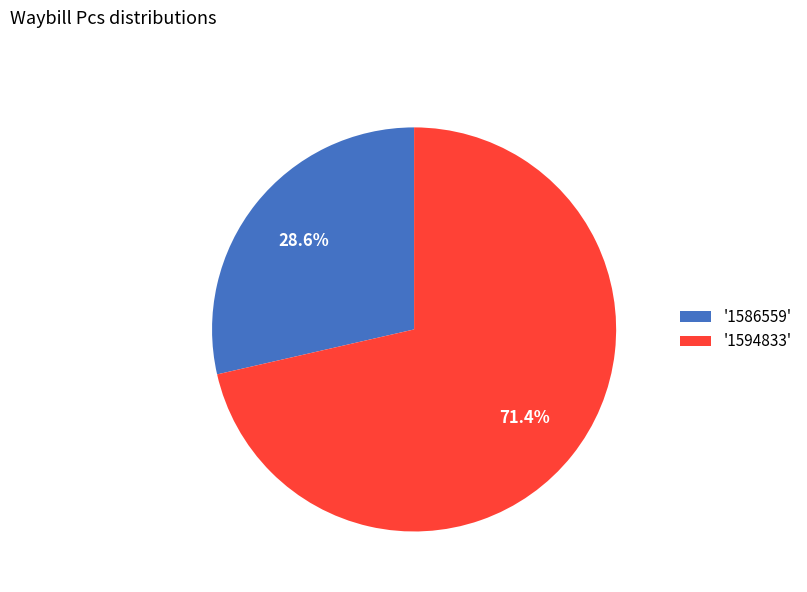

Approximately how many times larger is the value at '1594833' compared to '1586559'?

2.5